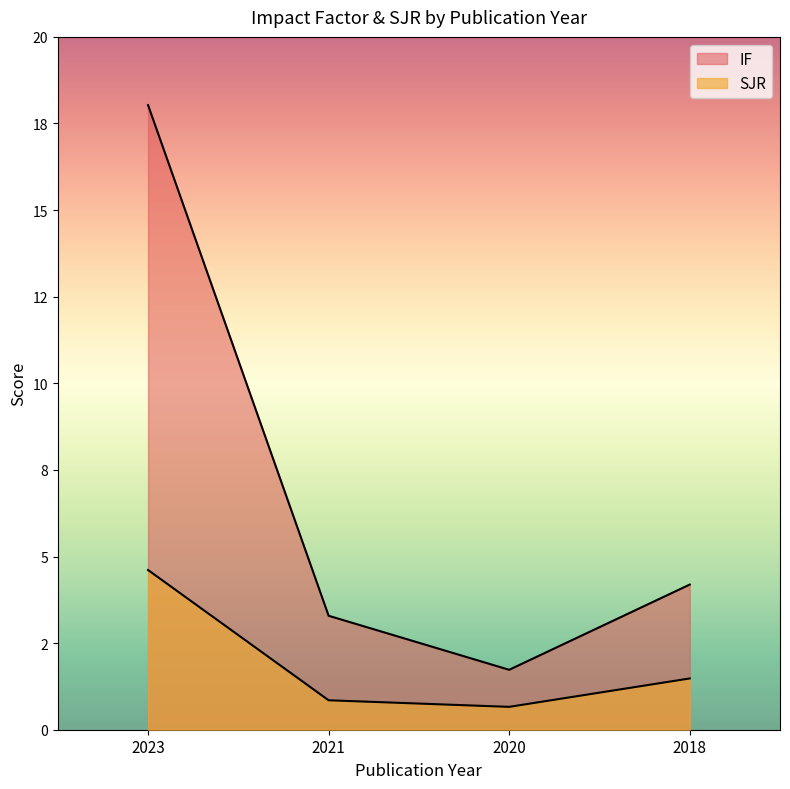

True or false: IF and SJR intersect in this chart.

False